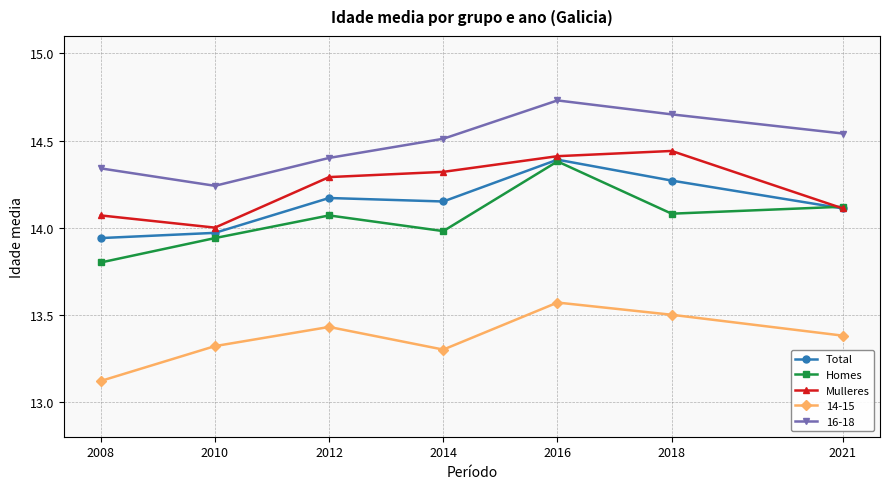

How many interior local peaks does the Mulleres series have?

1